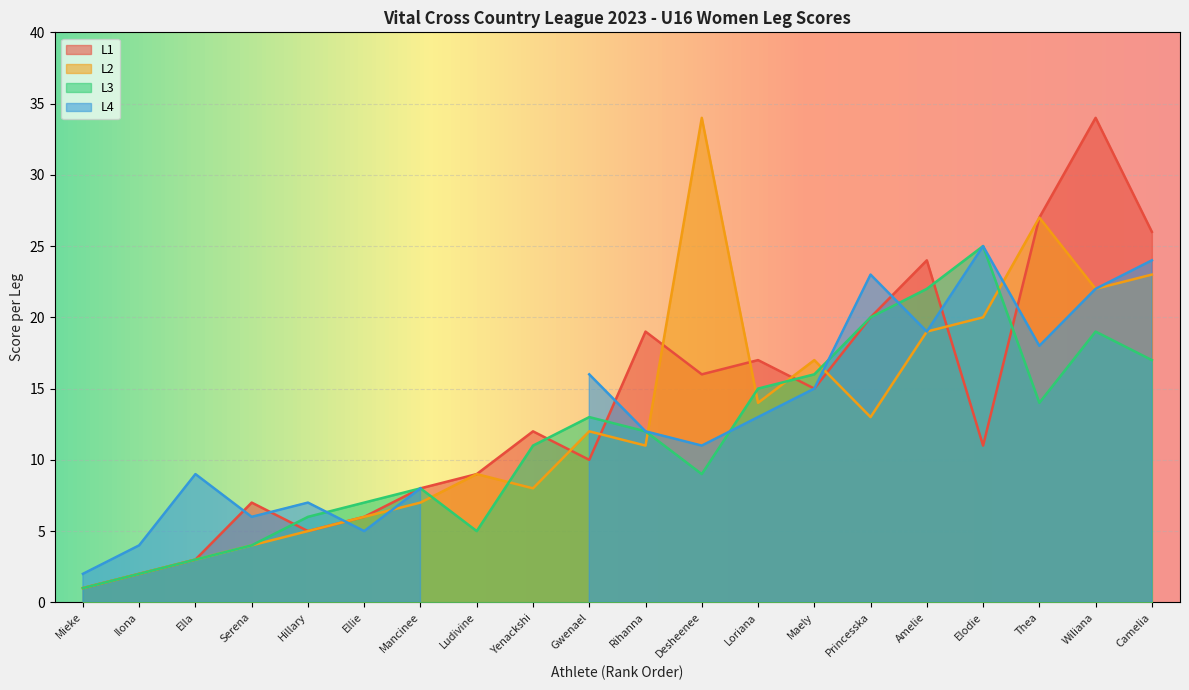

Rank the categories by L1 value from lowest to highest.

Mieke, Ilona, Ella, Hillary, Ellie, Serena, Mancinee, Ludivine, Gwenael, Elodie, Yenackshi, Maely, Desheenee, Loriana, Rihanna, Princesska, Amelie, Camelia, Thea, Wiliana